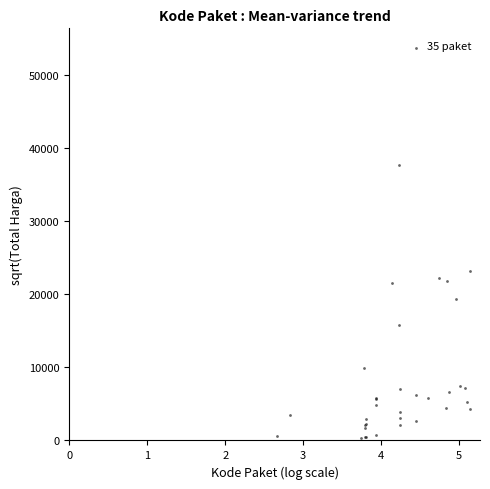

What Y value in the scatter plot is closest to 27028?

23260.9